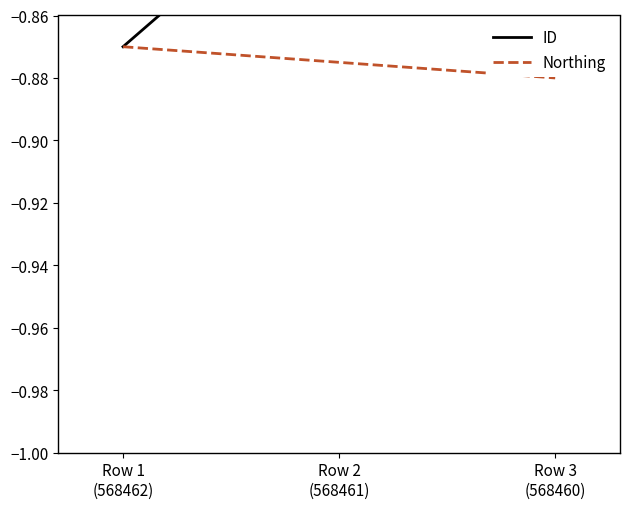

How many lines are shown in the chart?

2